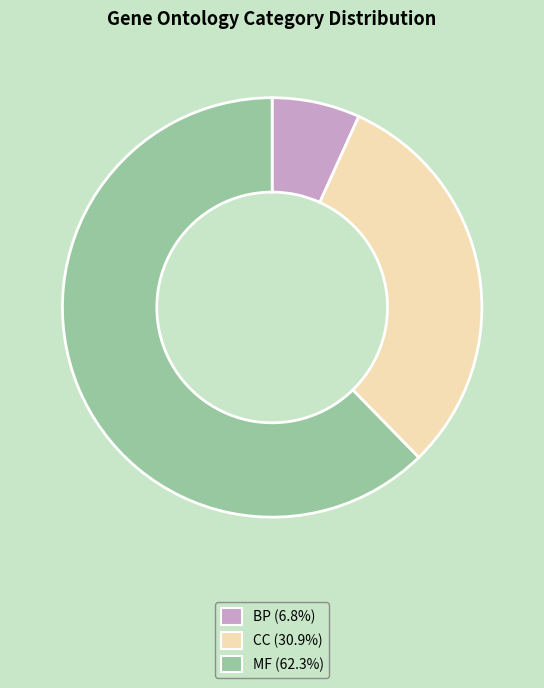

Is there any slice that represents more than half of the pie?

Yes